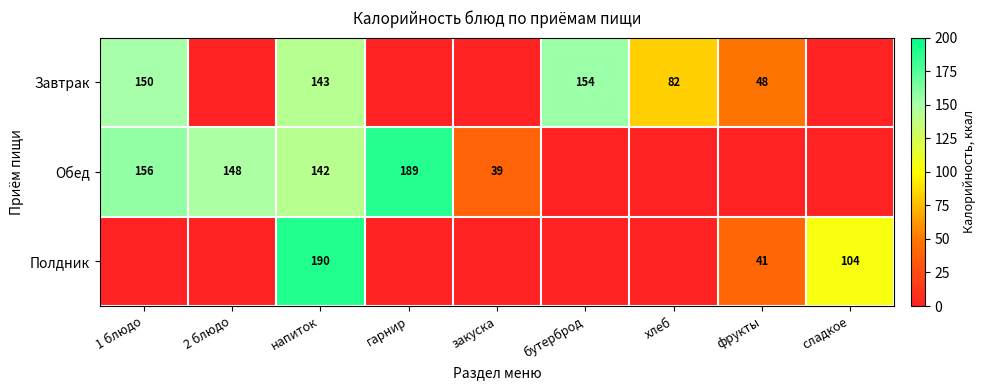

At how many categories does at least one series exceed 111?

5